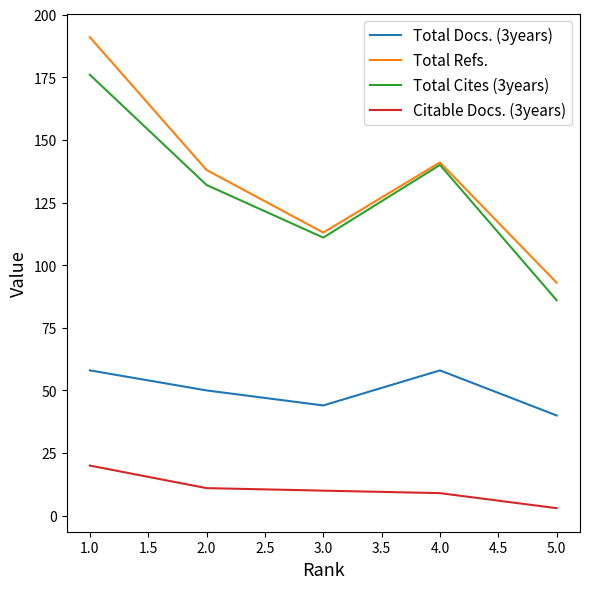

Where is the first local minimum for Total Refs.?

3.0